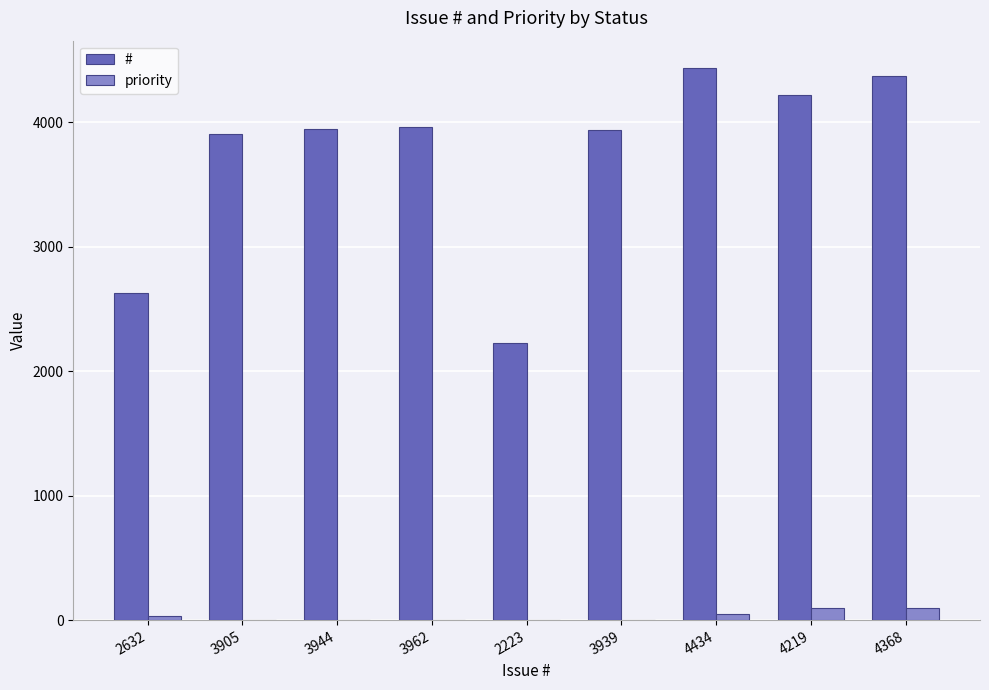

How many series are shown in this chart?

2